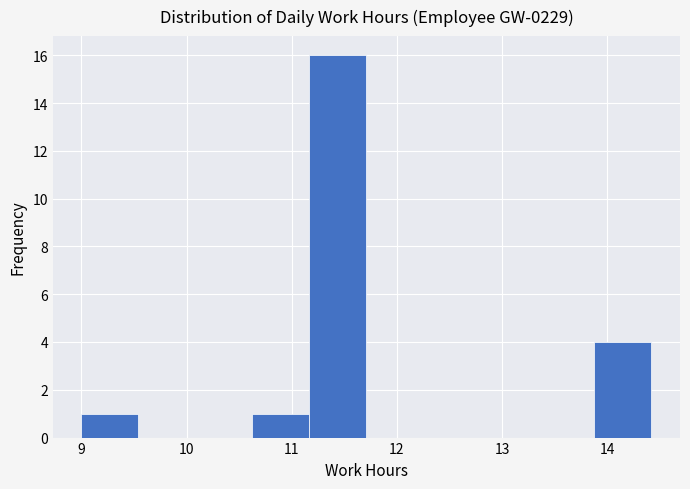

Which range on the x-axis has the tallest bar?

11.2 to 11.7